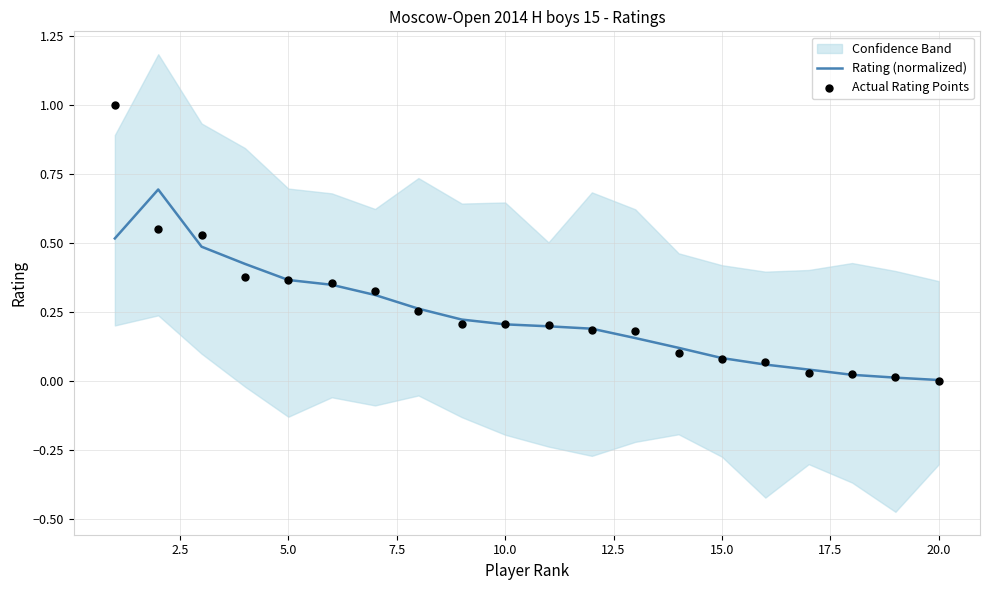

Which series has the largest Y range (max minus min)?

Actual Rating Points